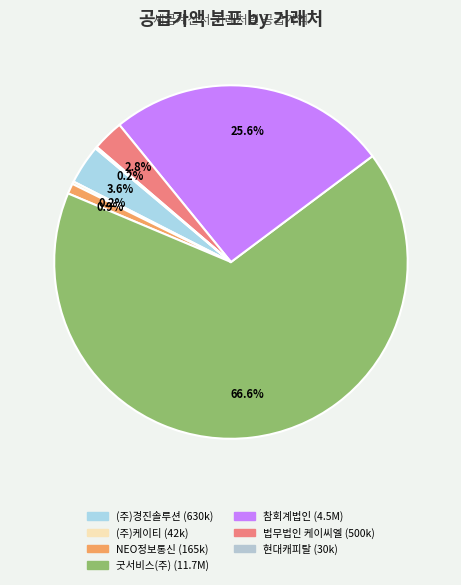

Is it true that (주)케이티 is 0% of the pie?

True